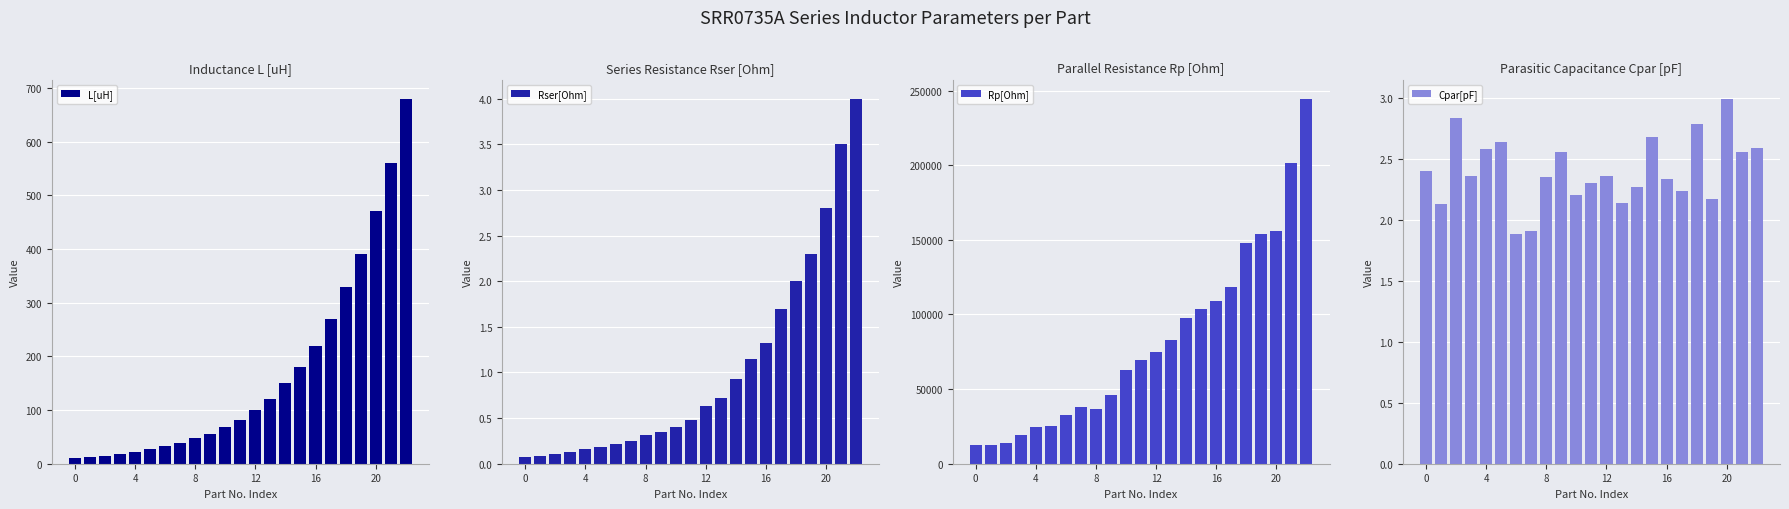

Are the bars grouped side by side (vs. stacked)?

Yes